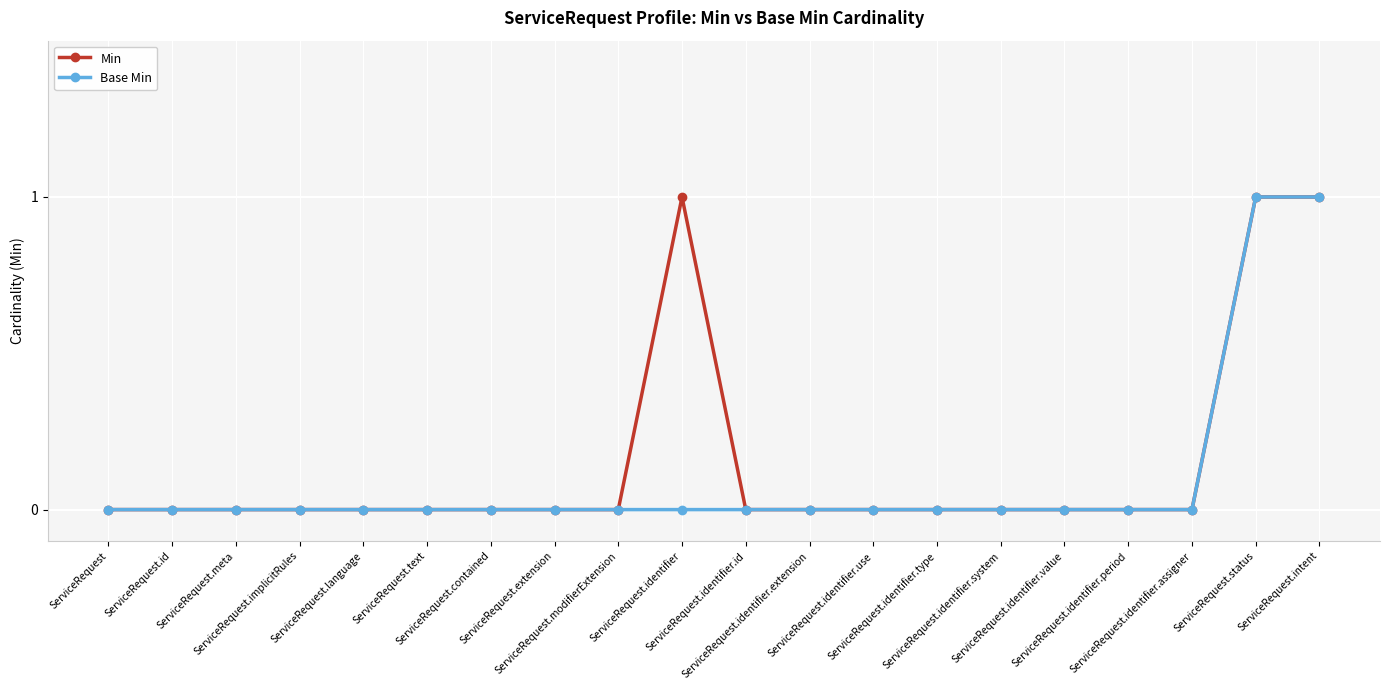

Rank the categories by Base Min value from lowest to highest.

ServiceRequest, ServiceRequest.id, ServiceRequest.meta, ServiceRequest.implicitRules, ServiceRequest.language, ServiceRequest.text, ServiceRequest.contained, ServiceRequest.extension, ServiceRequest.modifierExtension, ServiceRequest.identifier, ServiceRequest.identifier.id, ServiceRequest.identifier.extension, ServiceRequest.identifier.use, ServiceRequest.identifier.type, ServiceRequest.identifier.system, ServiceRequest.identifier.value, ServiceRequest.identifier.period, ServiceRequest.identifier.assigner, ServiceRequest.status, ServiceRequest.intent